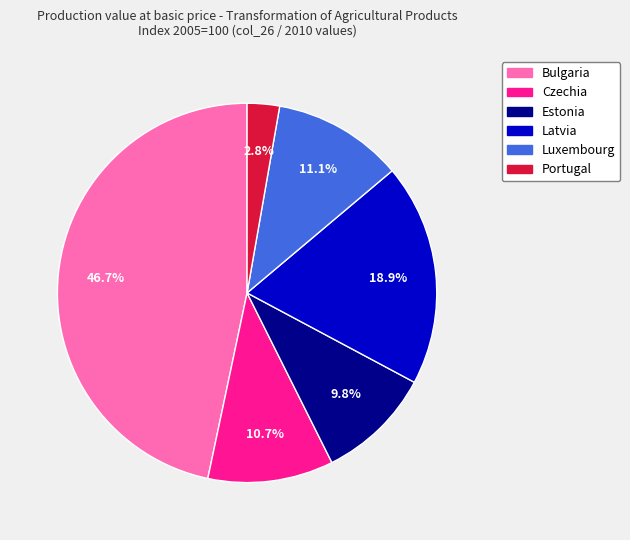

How much of the chart is everything except Czechia?

89.3%